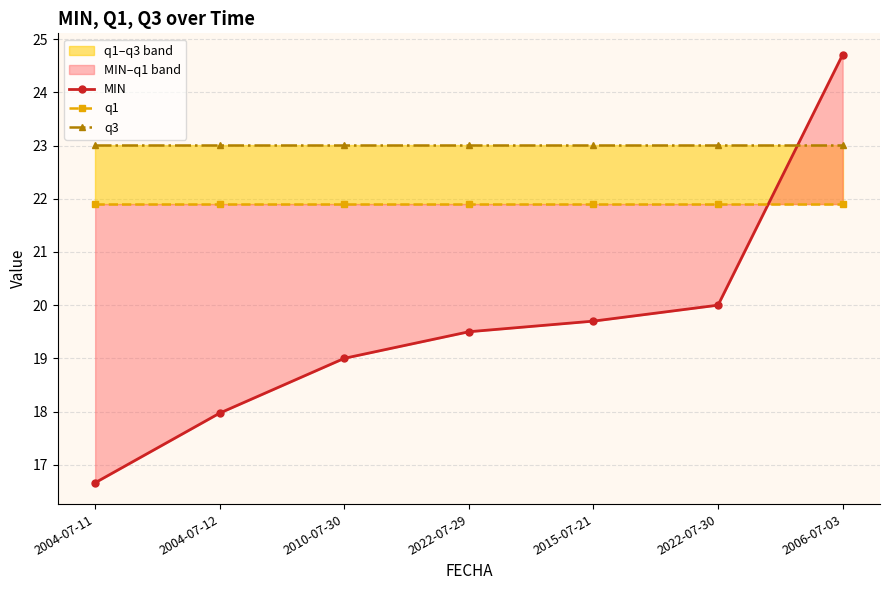

Which category has the lowest value across all series?

2004-07-11